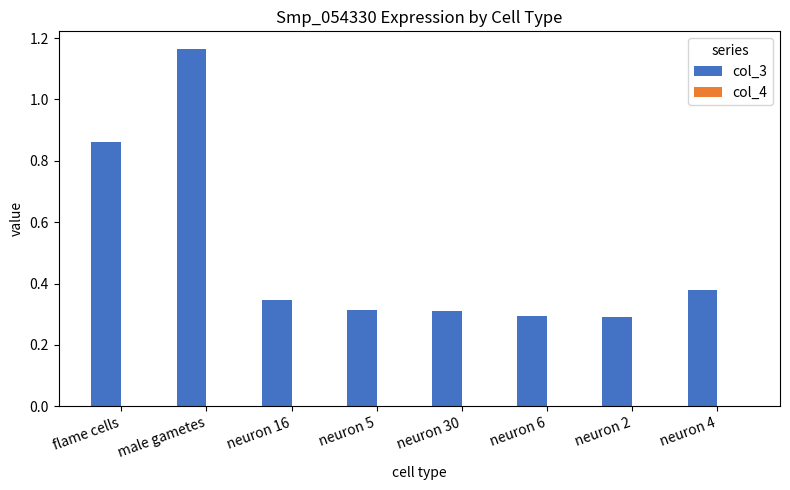

What is the sum of all col_3 values?

4.0